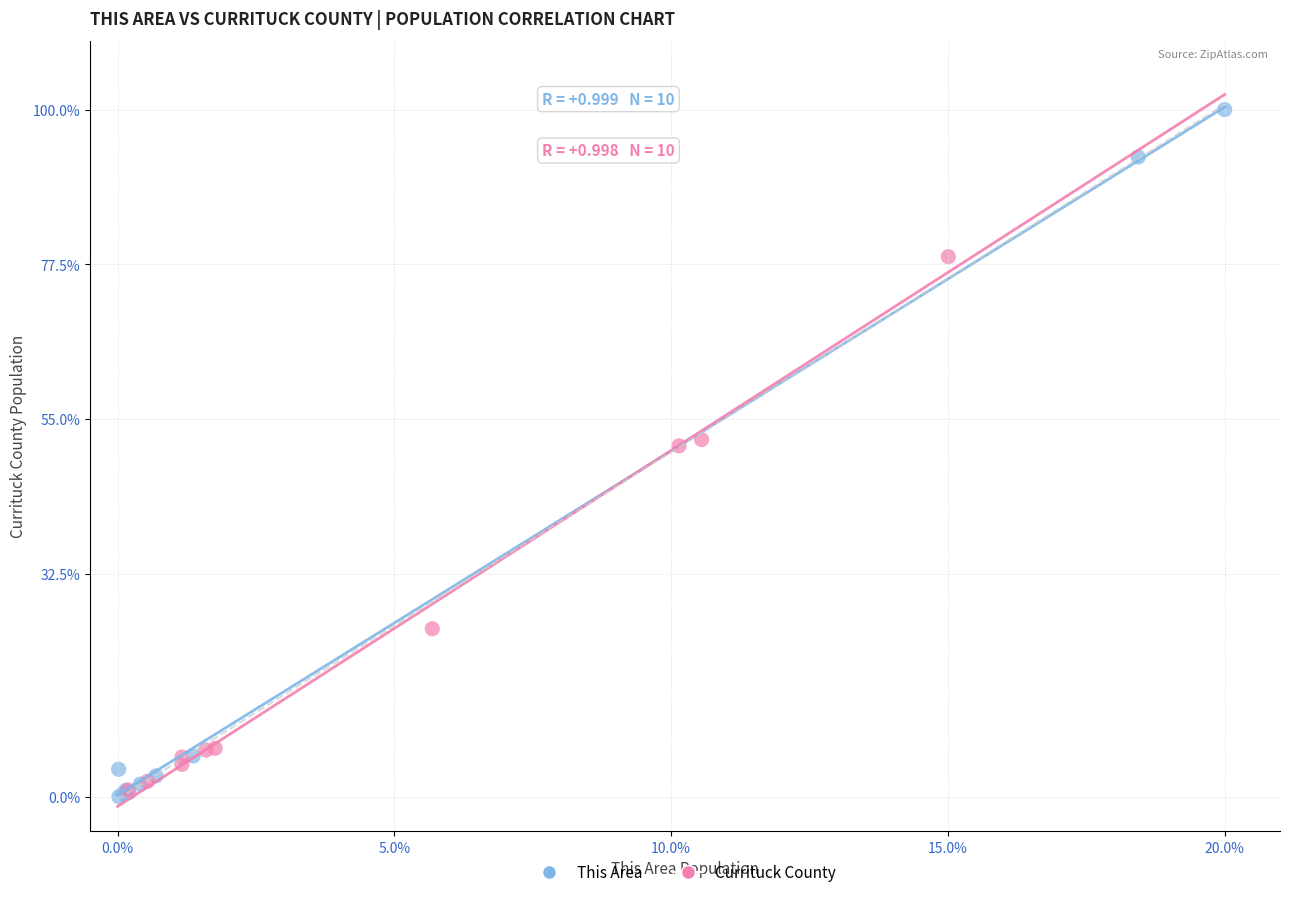

Which series reaches the maximum Y coordinate?

This Area